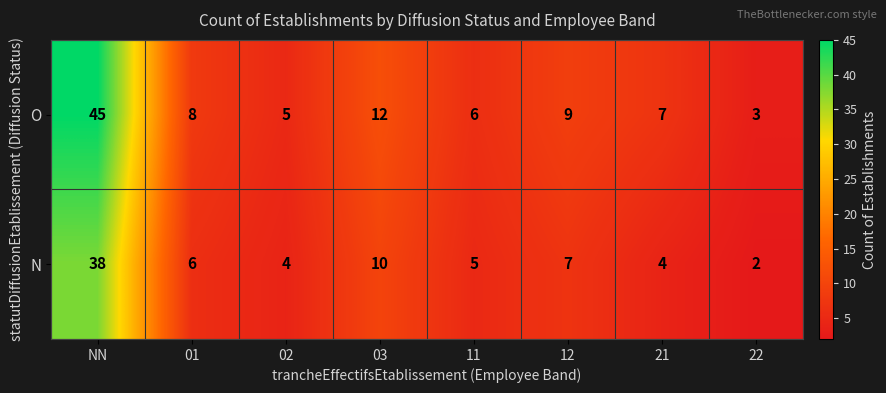

How many series are shown in this chart?

2